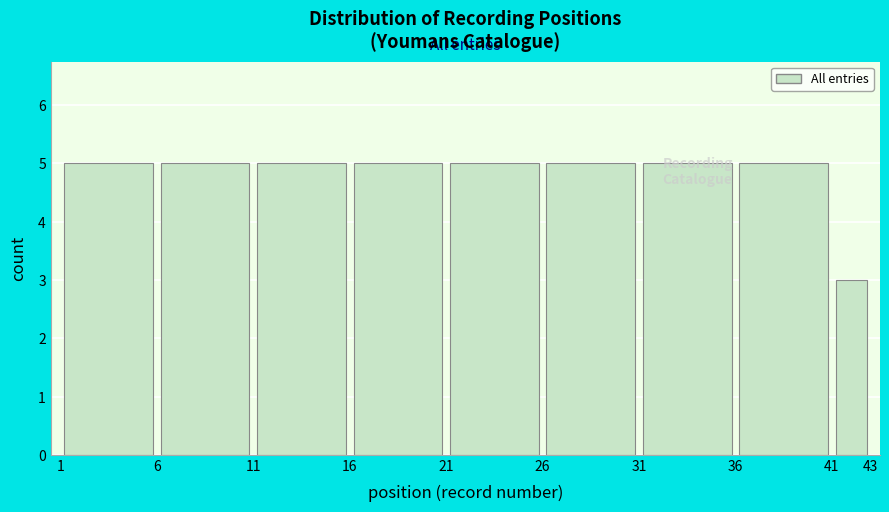

Reading left to right, transcribe this chart: for each bar, give the range it covers on the x-axis and its height. The values are not printed on the chart, so give them approximately, as read against the axis.

1 to 6: 5
6 to 11: 5
11 to 16: 5
16 to 21: 5
21 to 26: 5
26 to 31: 5
31 to 36: 5
36 to 41: 5
41 to 43: 3